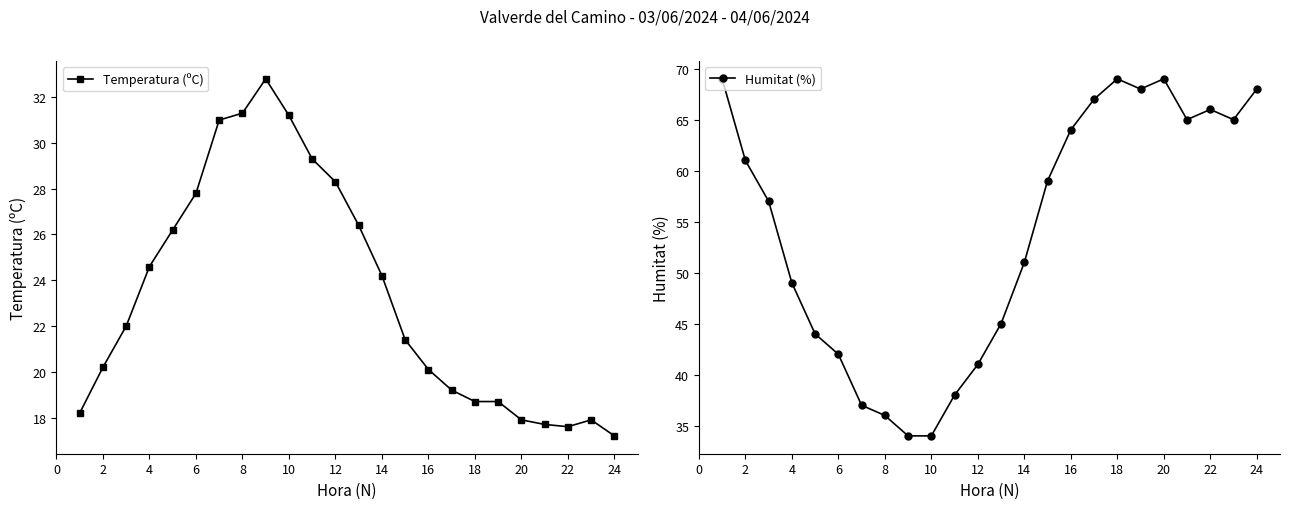

What is the approximate value of Humitat (%) at 14?

51